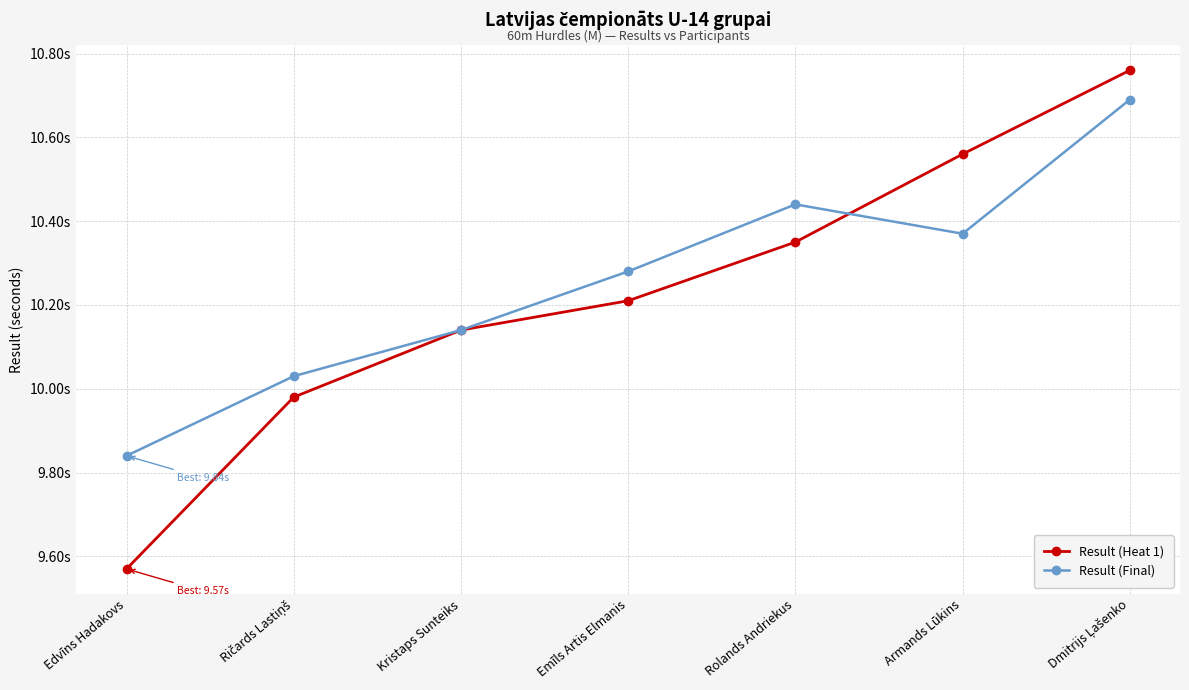

True or false: Result (Final) has more than 1 interior local peaks.

False